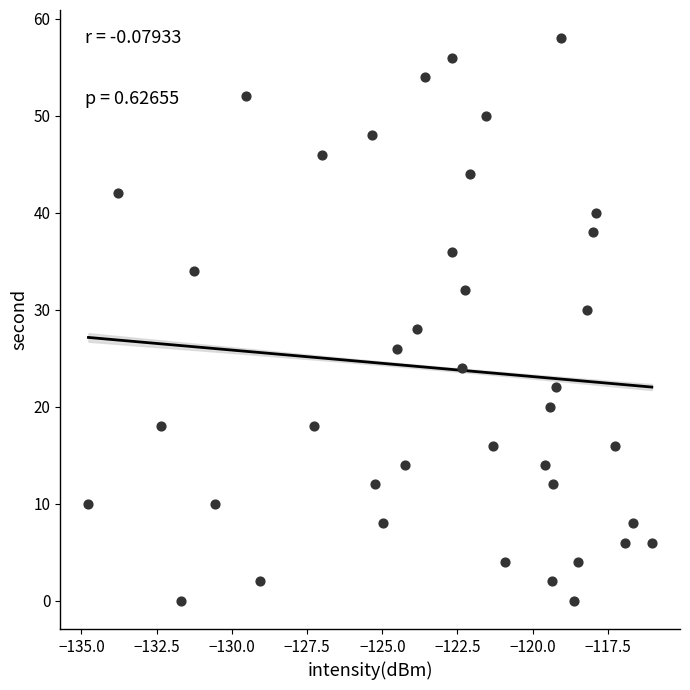

What is the range of Y values (max minus min)?

58